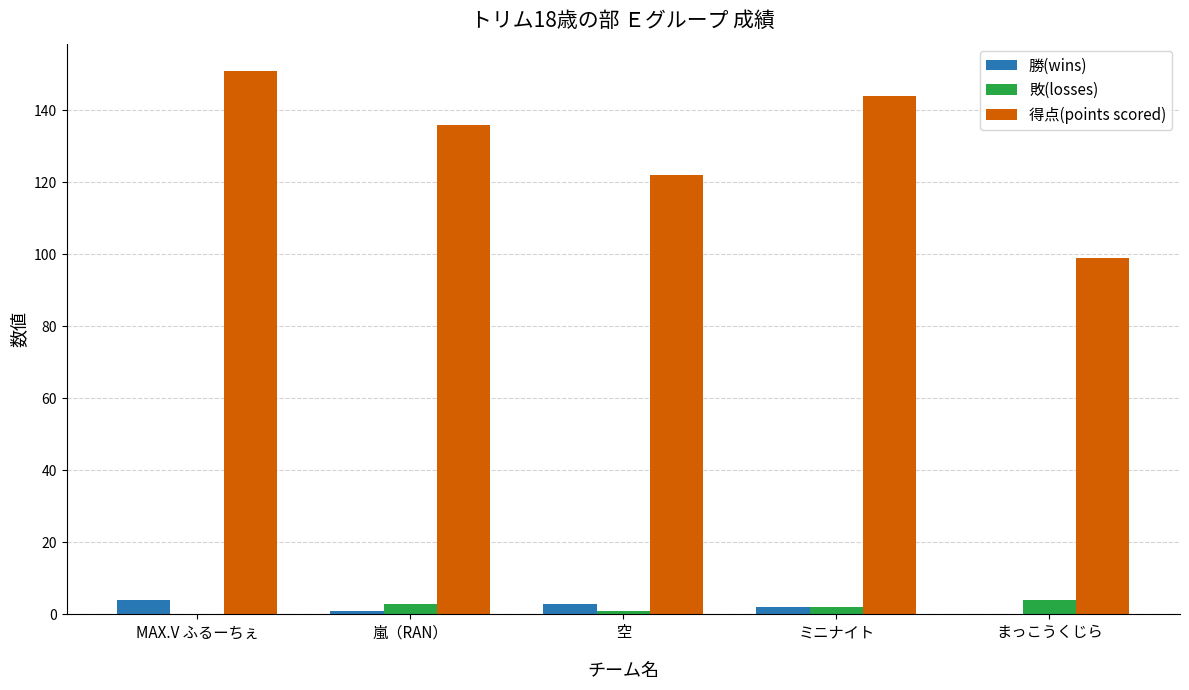

What is the sum of all 勝(wins) values?

10